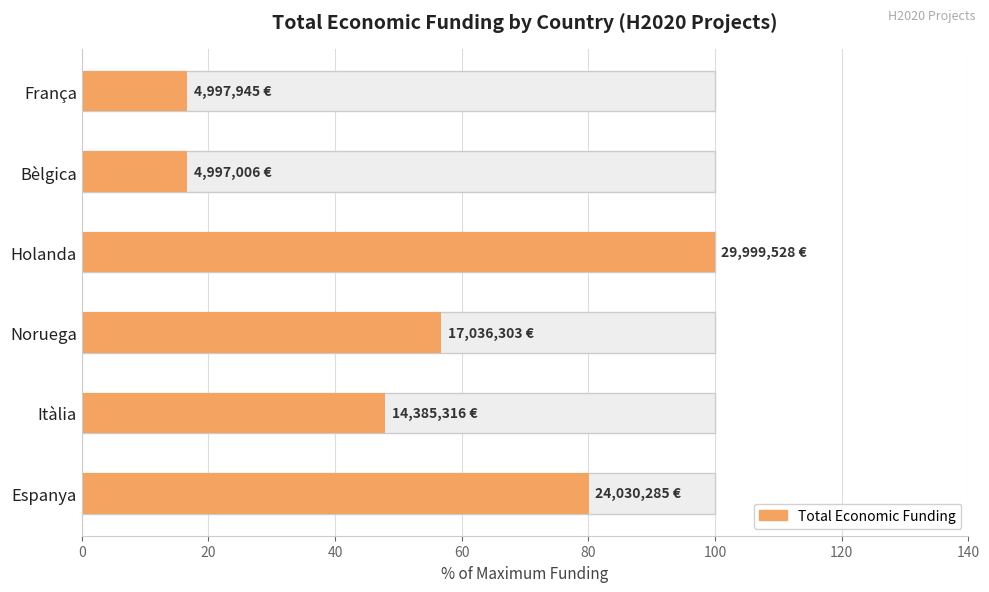

What is the difference between the maximum and minimum values?

83.3